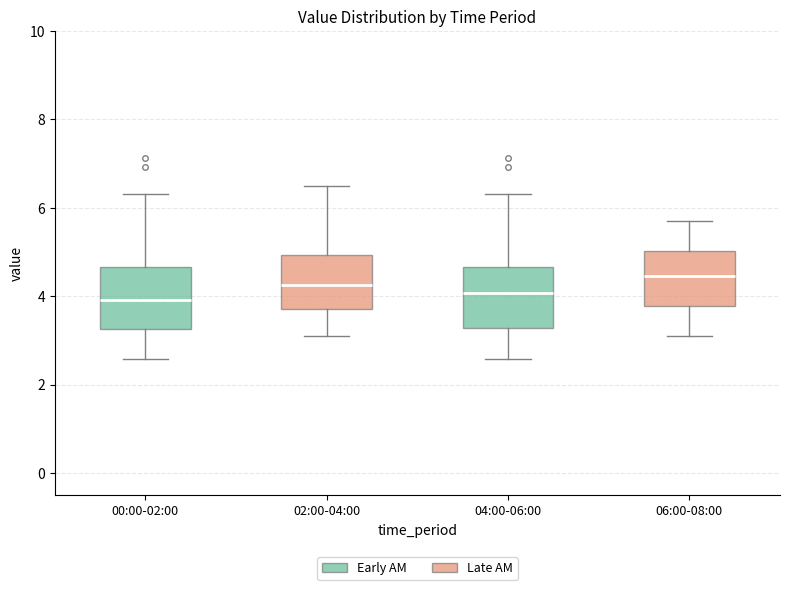

Where is the lower edge of the box for 06:00-08:00 on the y-axis? The values are not printed on the chart, so give them approximately, as read against the axis.

3.8